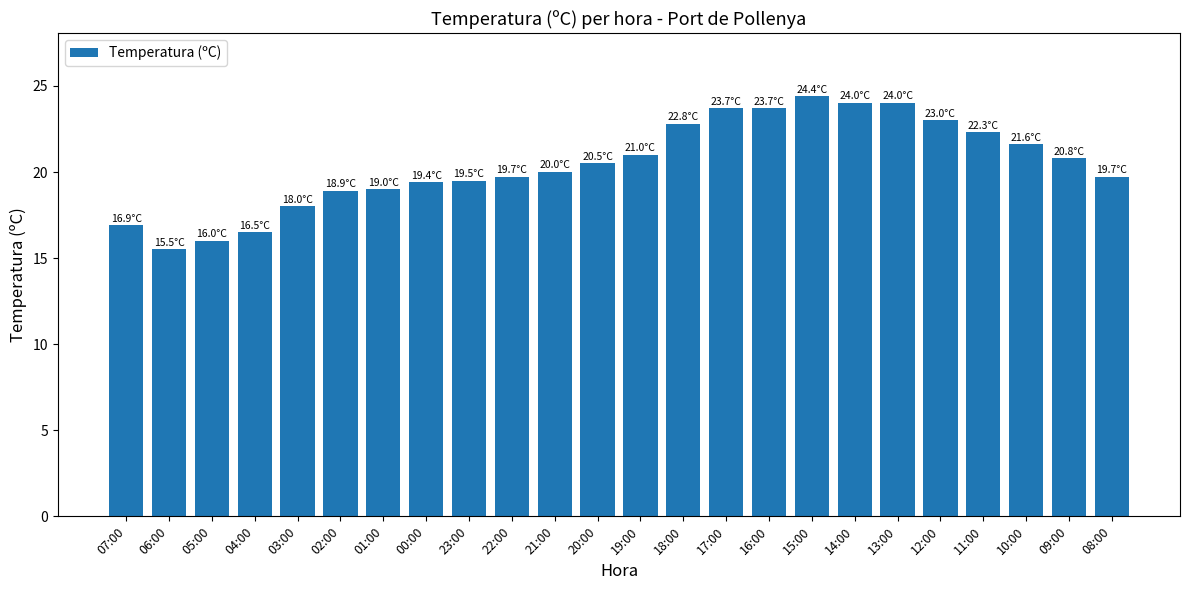

What is the approximate value at 01:00?

19.0